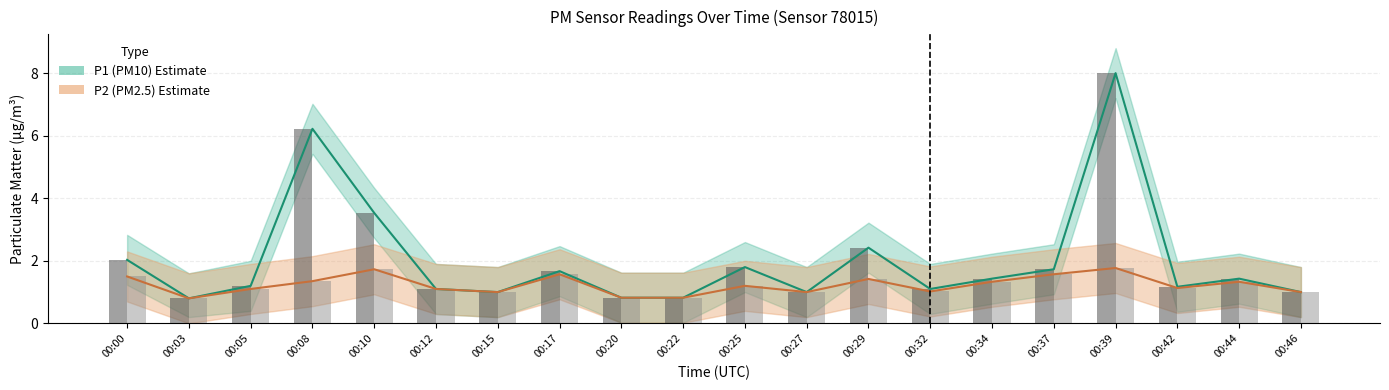

At which category does the chart reach its peak across all series?

00:39